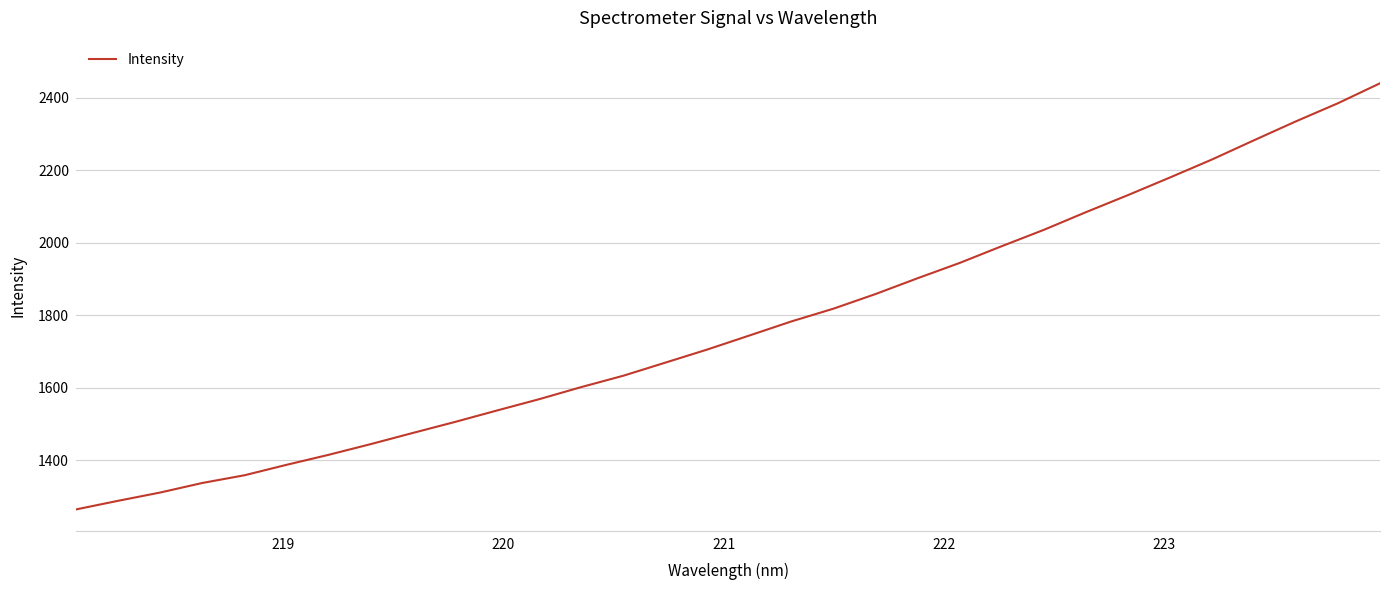

What is the smallest value displayed?

1265.1